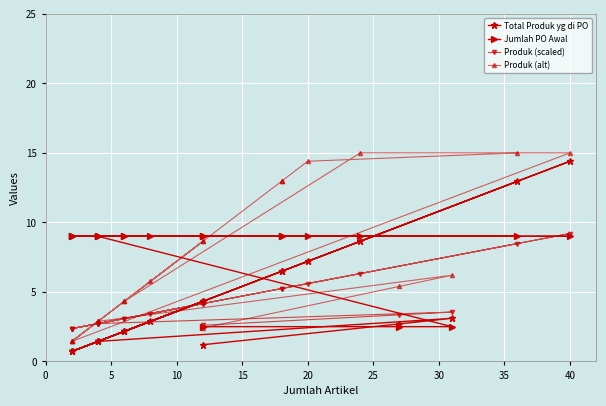

Reading left to right, extract all data points from this chart.

Total Produk yg di PO: 13.0	7.2	6.5	6.5	0.7	4.3	1.4	0.7	14.4	8.6	2.2	4.3	2.9	2.2	1.4	0.7	1.4	3.1	2.7	1.2
Jumlah PO Awal: 9.0	9.0	9.0	9.0	9.0	9.0	9.0	9.0	9.0	9.0	9.0	9.0	9.0	9.0	9.0	9.0	9.0	2.5	2.5	2.5
Produk (scaled): 8.5	5.6	5.2	5.2	2.4	4.2	2.7	2.4	9.2	6.3	3.1	4.2	3.4	3.1	2.7	2.4	2.7	3.5	3.4	2.6
Produk (alt): 15.0	14.4	13.0	13.0	1.4	8.6	2.9	1.4	15.0	15.0	4.3	8.6	5.8	4.3	2.9	1.4	2.9	6.2	5.4	2.4